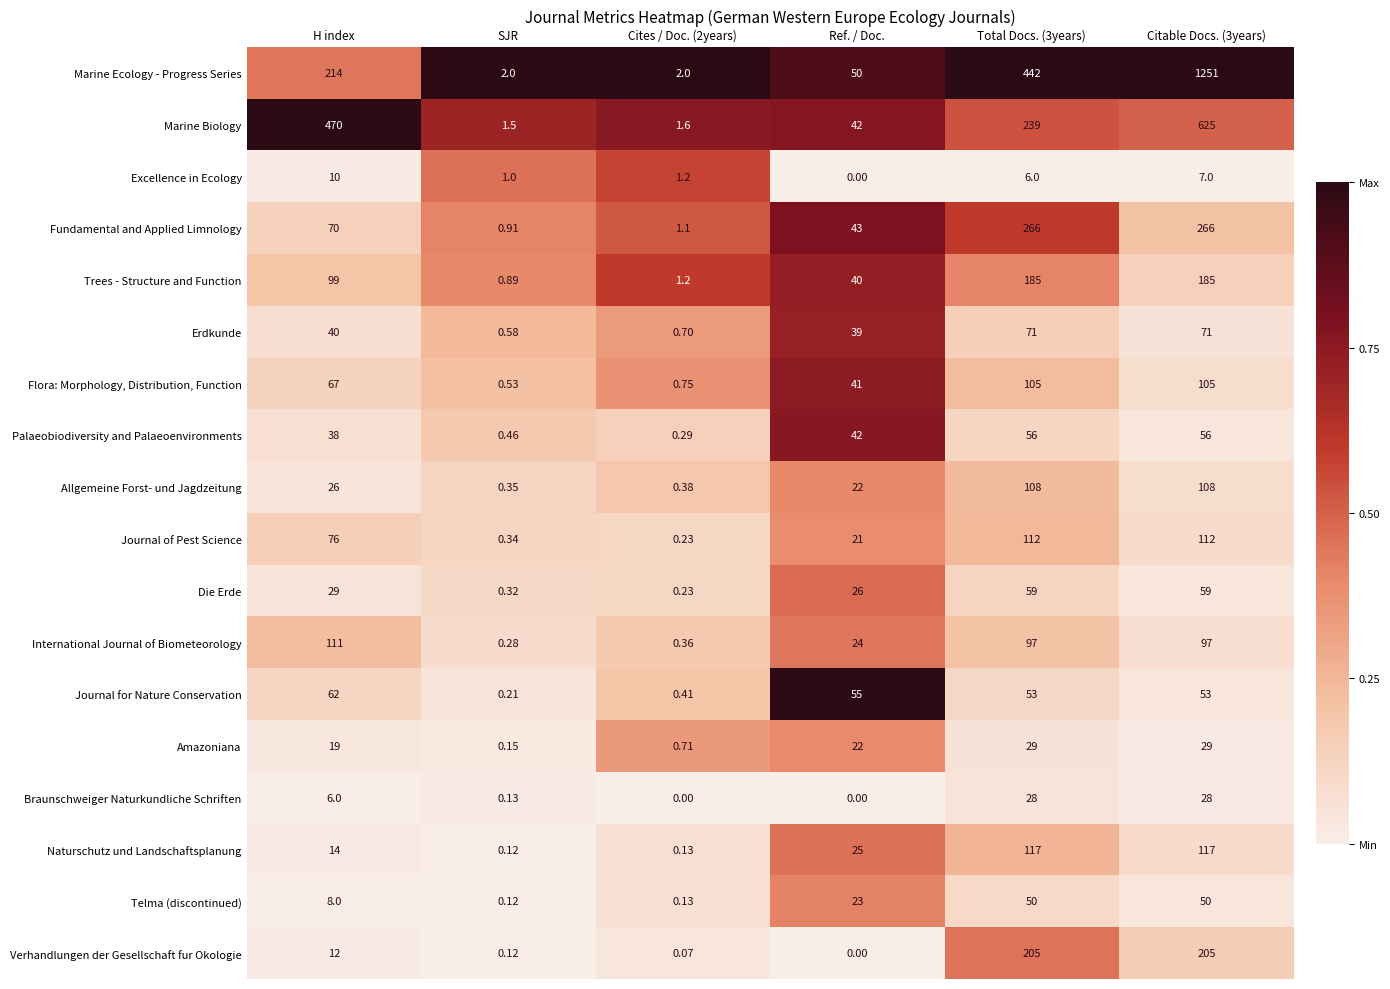

Which series has the largest range (max minus min)?

Marine Ecology - Progress Series